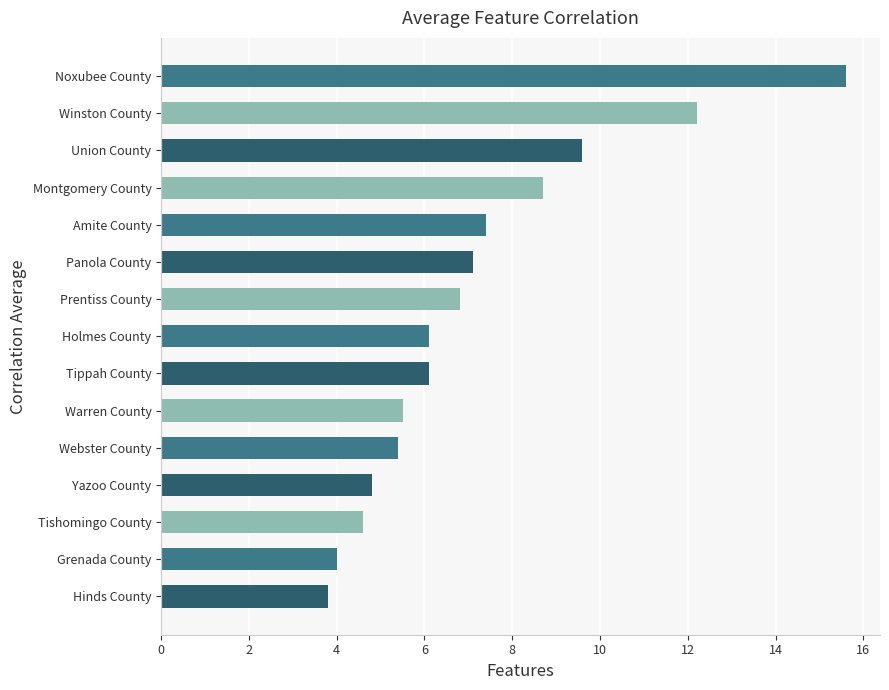

The value at Warren County is 5.5. True or false?

True